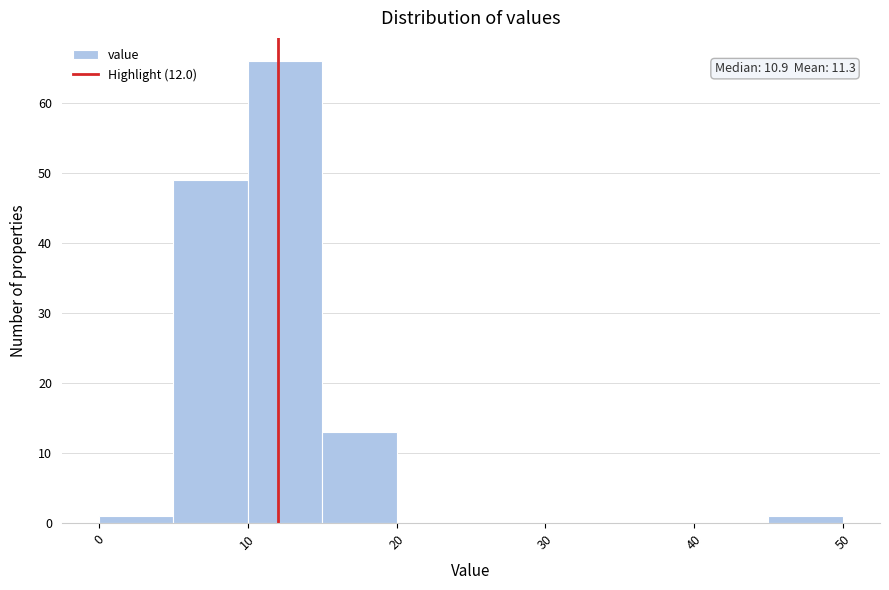

Over which range of the x-axis is the bar tallest?

10 to 15